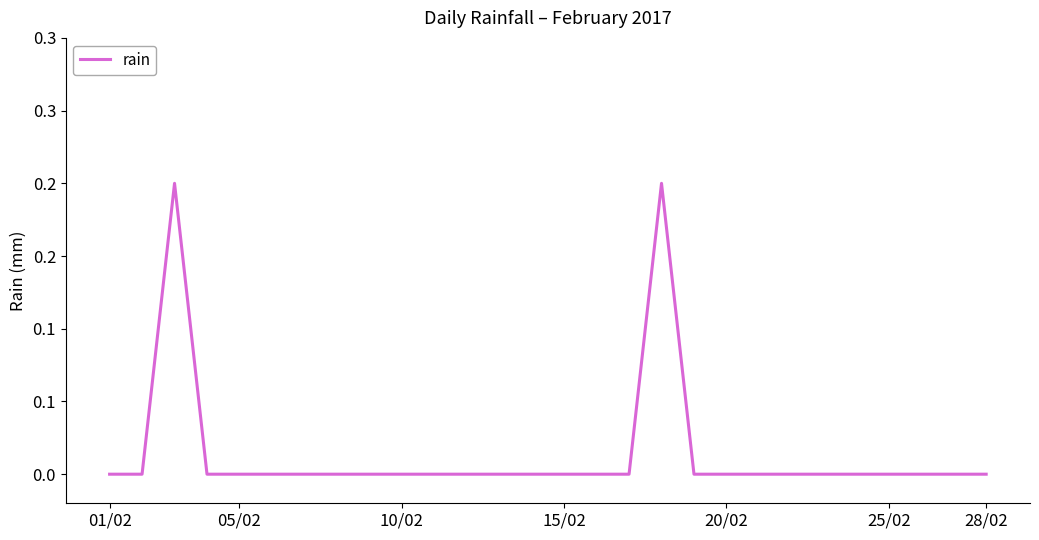

Does the chart have visible grid lines?

No